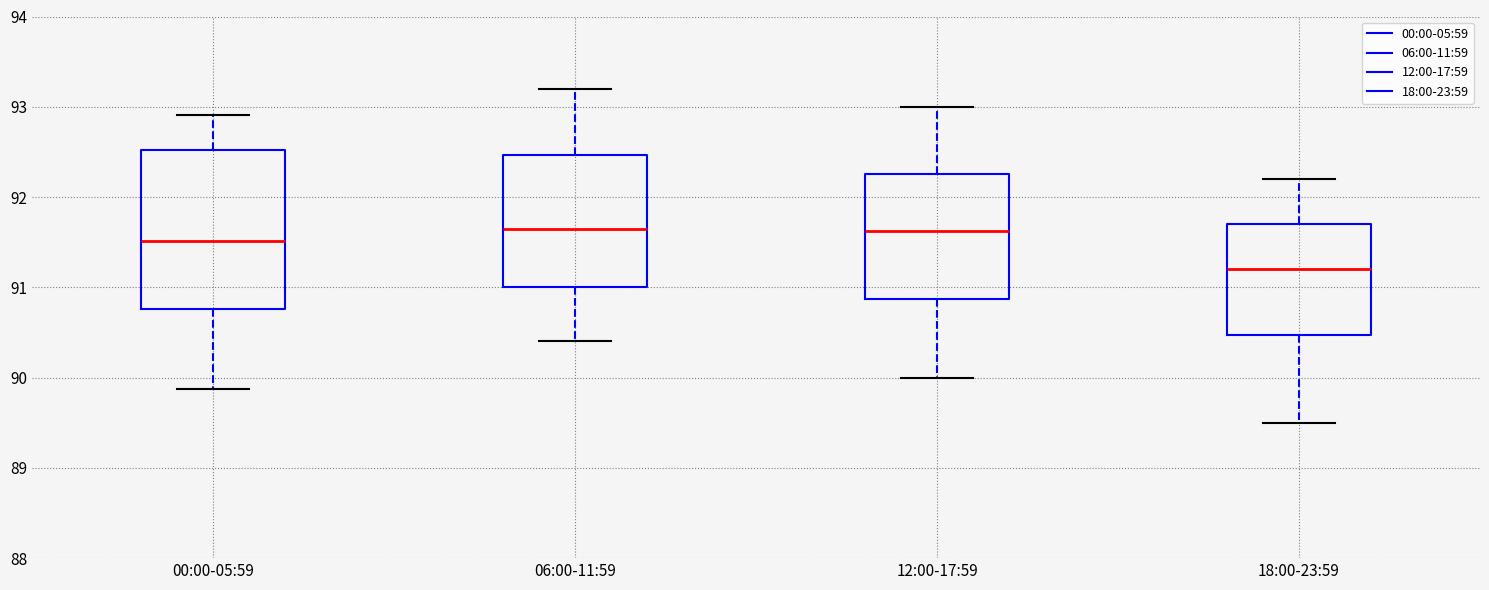

Reading left to right, transcribe this box plot: for each box, give where its median line is, the range the box spans, and where its two whiskers end, as read against the y-axis. The values are not printed on the chart, so give them approximately, as read against the axis.

00:00-05:59: median 91.5, box 90.8 to 92.5, whiskers 89.9 to 92.9
06:00-11:59: median 91.7, box 91.0 to 92.5, whiskers 90.4 to 93.2
12:00-17:59: median 91.6, box 90.9 to 92.3, whiskers 90.0 to 93.0
18:00-23:59: median 91.2, box 90.5 to 91.7, whiskers 89.5 to 92.2